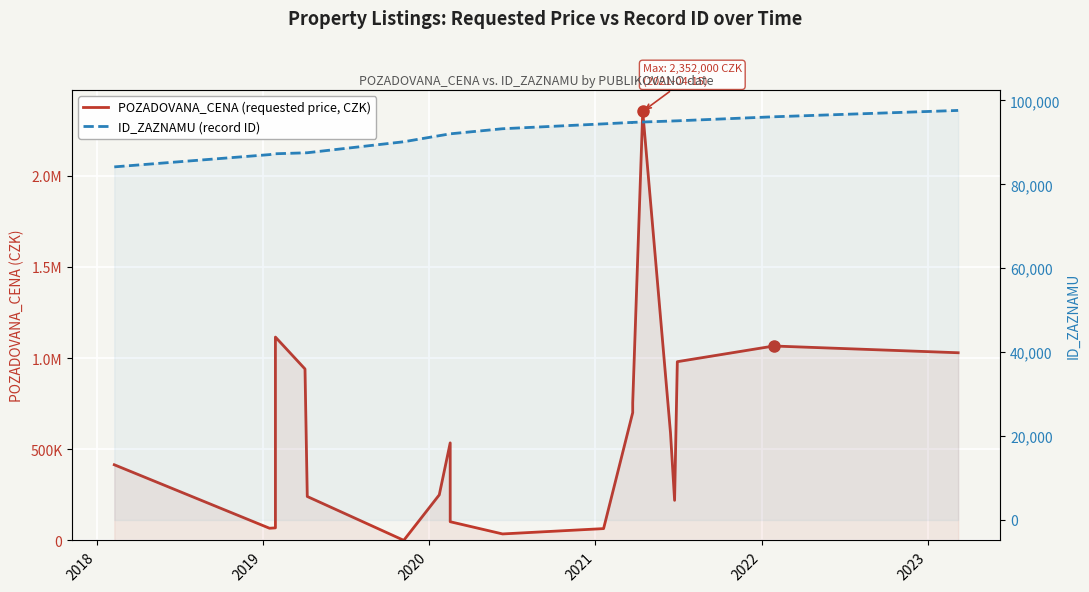

Rank the series at 2018 from highest to lowest value.

ID_ZAZNAMU (record ID), POZADOVANA_CENA (requested price, CZK)